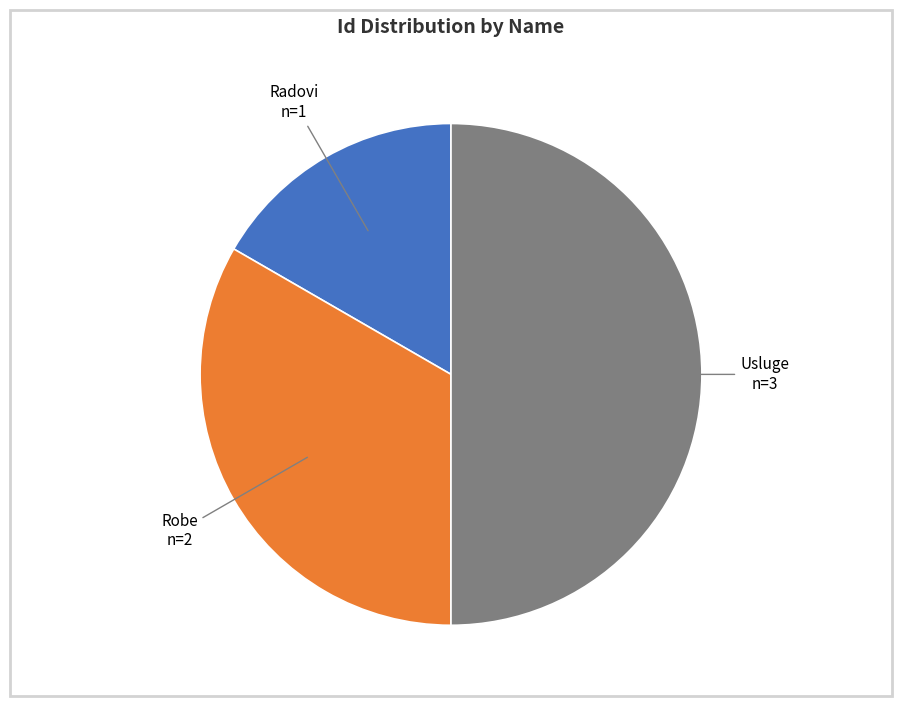

Which slice is the largest?

Usluge